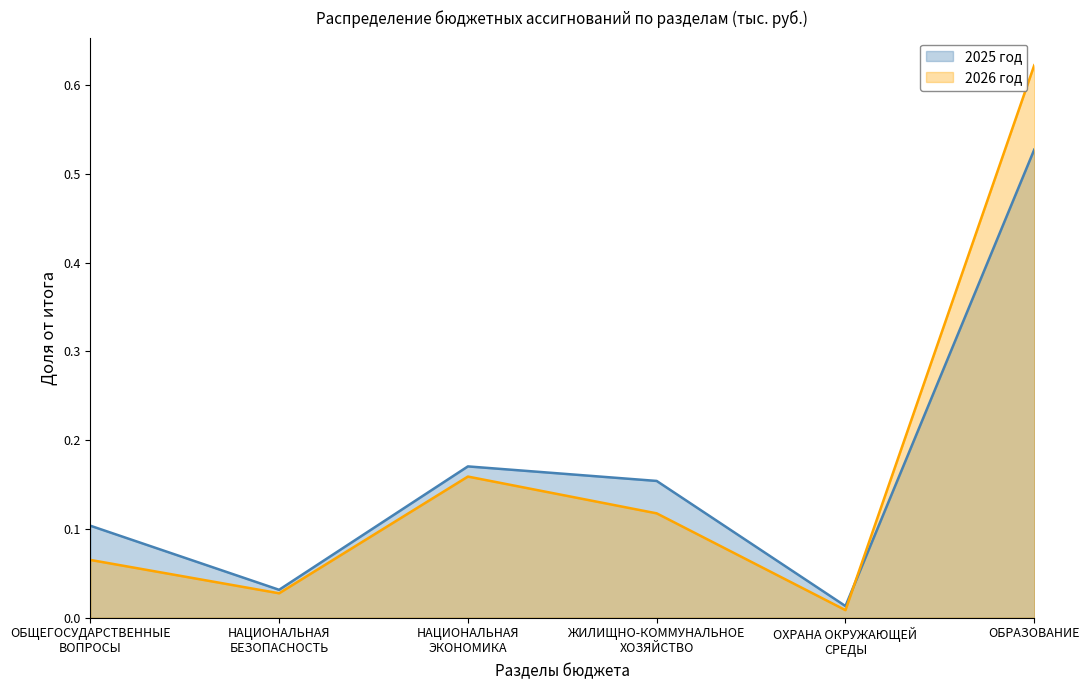

Between НАЦИОНАЛЬНАЯ
ЭКОНОМИКА and ОБРАЗОВАНИЕ, which series saw the biggest shift?

2026 год